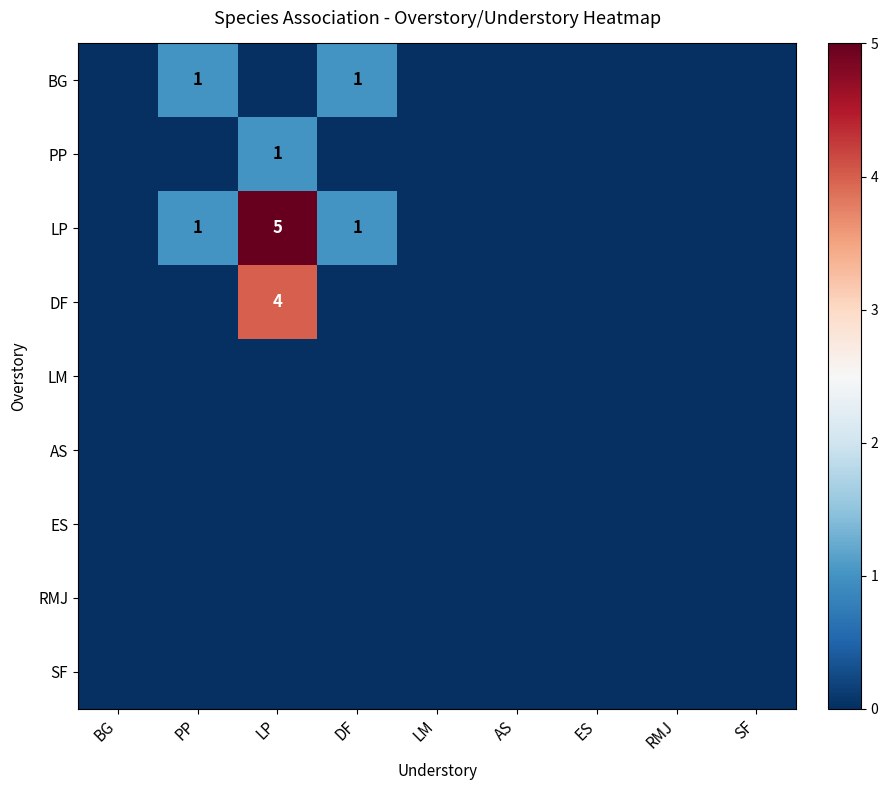

What is the greatest value displayed?

5